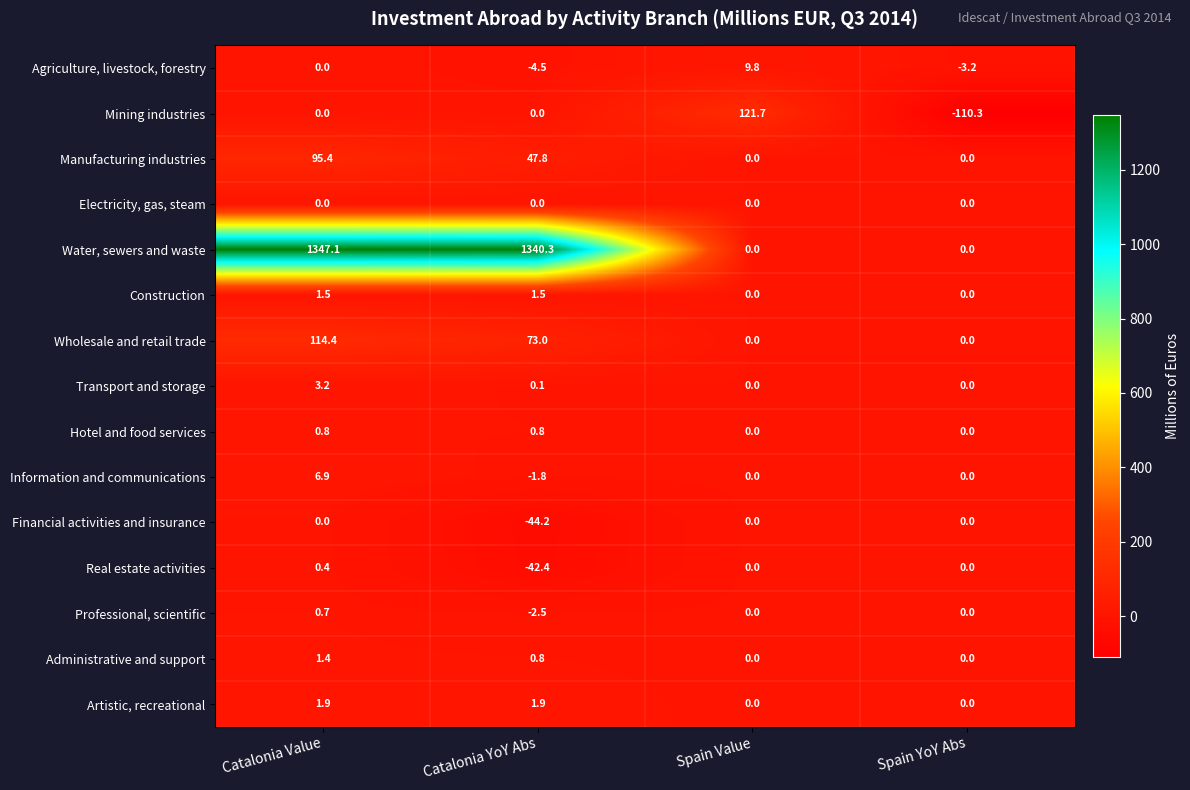

What is the approximate value of Administrative and support at Catalonia YoY Abs?

0.8